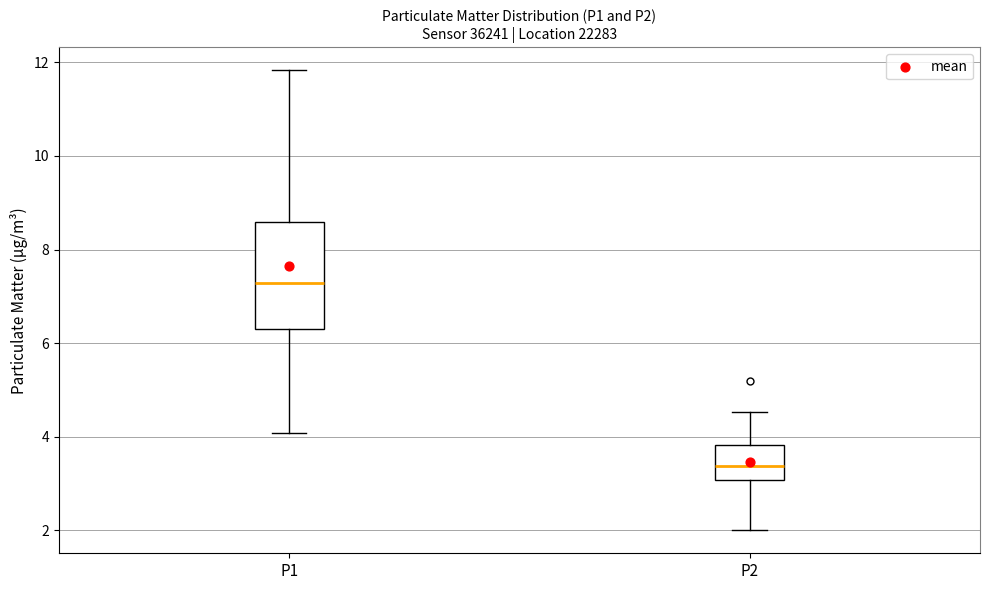

Which box's median line is the lowest?

P2